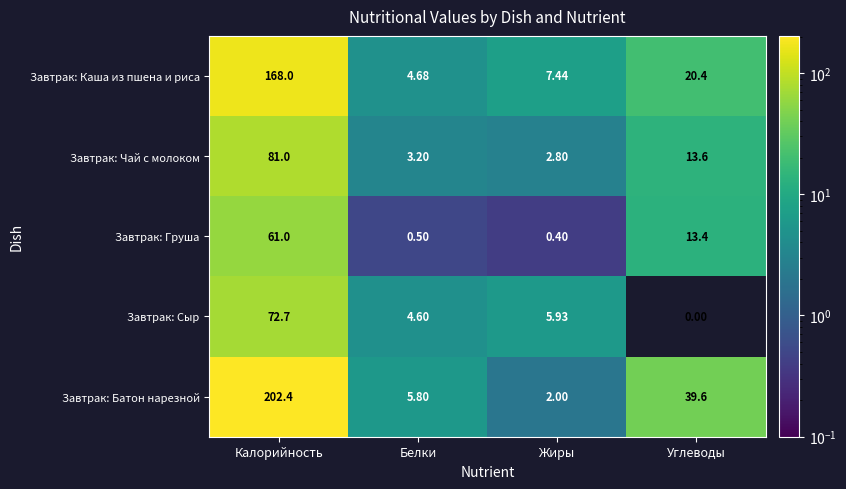

Which label corresponds to the smallest value in the chart?

Углеводы